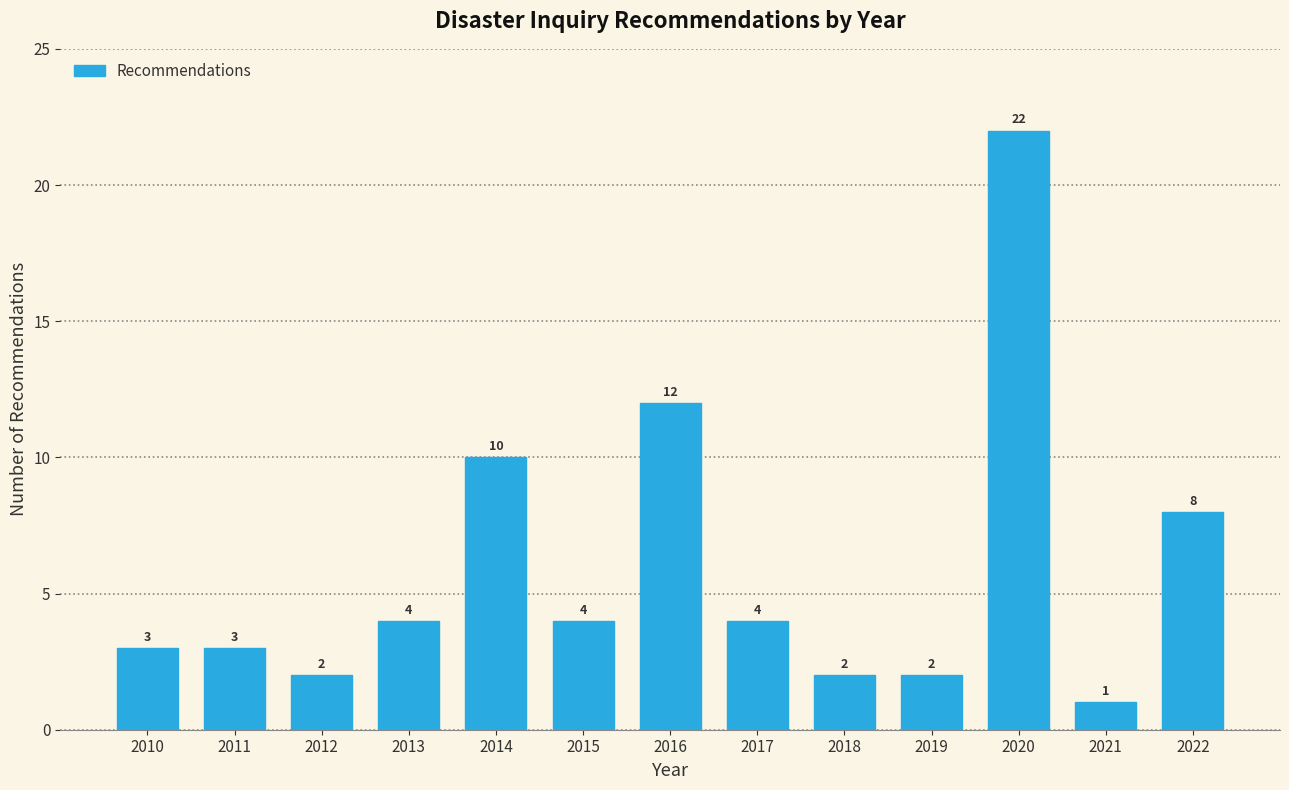

Reading left to right, extract all data points from this chart.

3	3	2	4	10	4	12	4	2	2	22	1	8